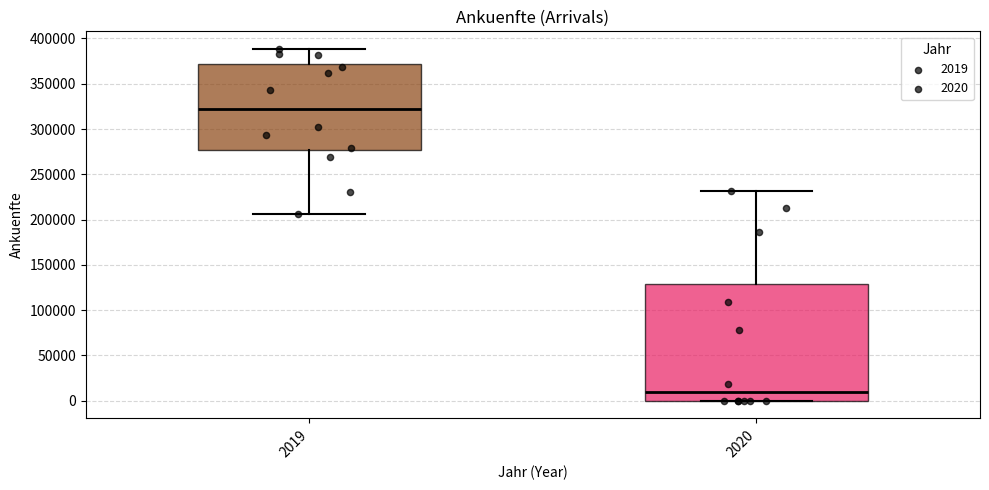

Reading left to right, read every box against the y-axis: the position of its median line, the range the box covers, and the ends of its whiskers. The values are not printed on the chart, so give them approximately, as read against the axis.

2019: median 325000, box 275000 to 370000, whiskers 205000 to 390000
2020: median 10000, box 0 to 130000, whiskers 0 to 230000